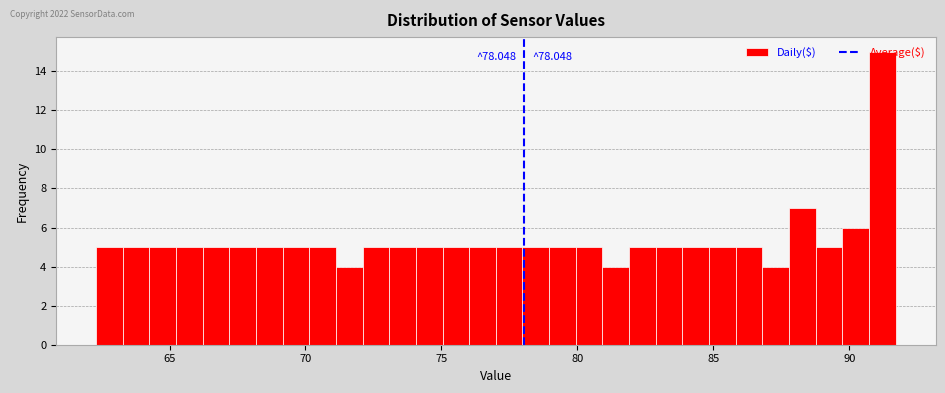

Around what value on the x-axis is the tallest bar? Give the approximate position of its centre, as read against the axis.

91.0